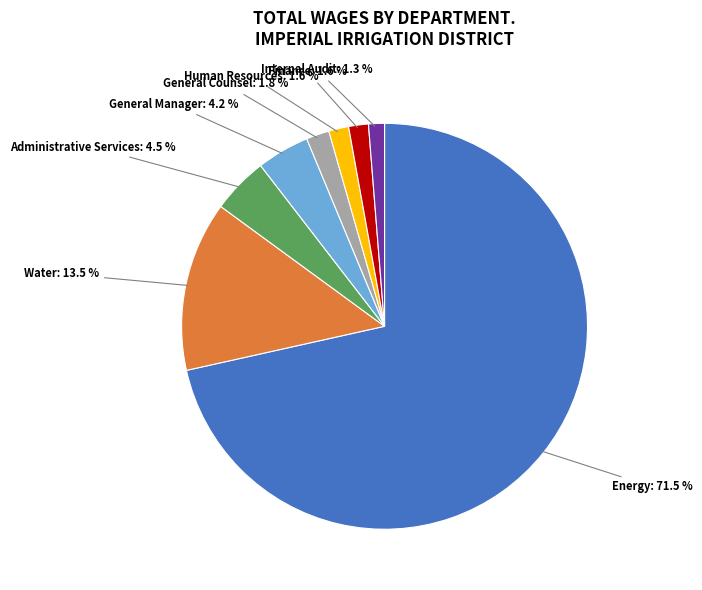

How many slices are in this pie chart?

8